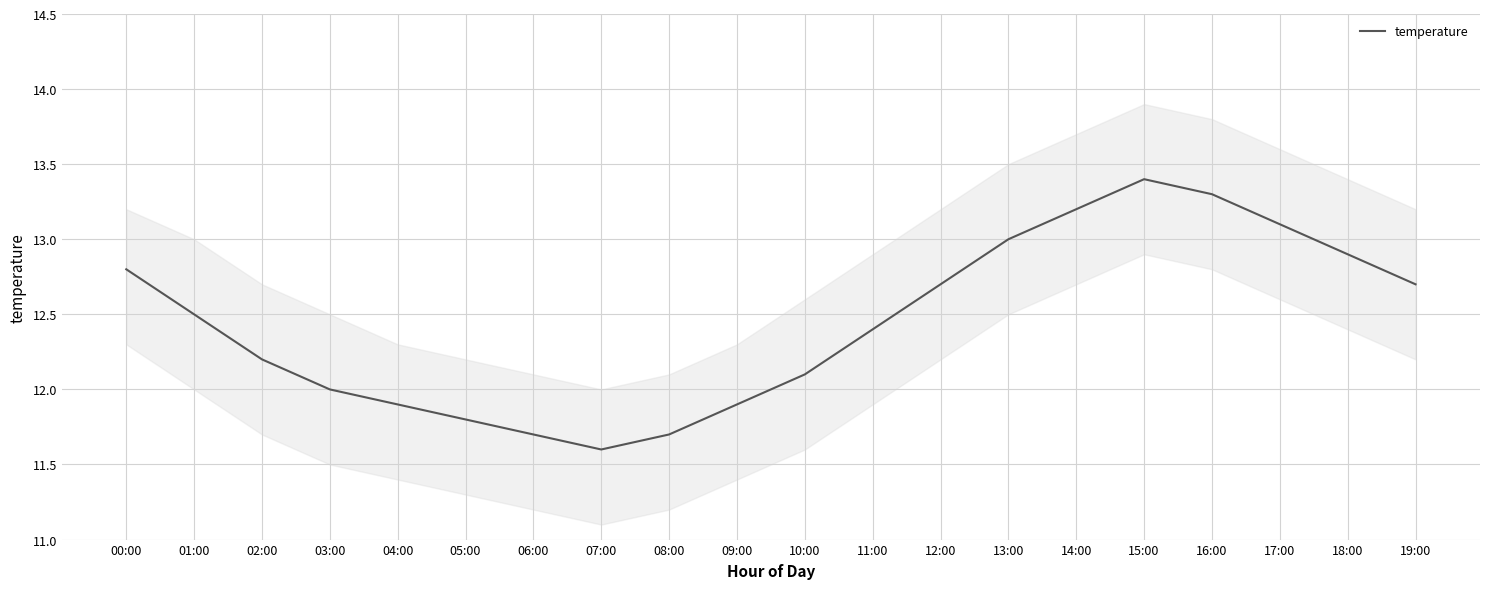

Rank the categories by value from lowest to highest.

07:00, 06:00, 08:00, 05:00, 04:00, 09:00, 03:00, 10:00, 02:00, 11:00, 01:00, 12:00, 19:00, 00:00, 18:00, 13:00, 17:00, 14:00, 16:00, 15:00